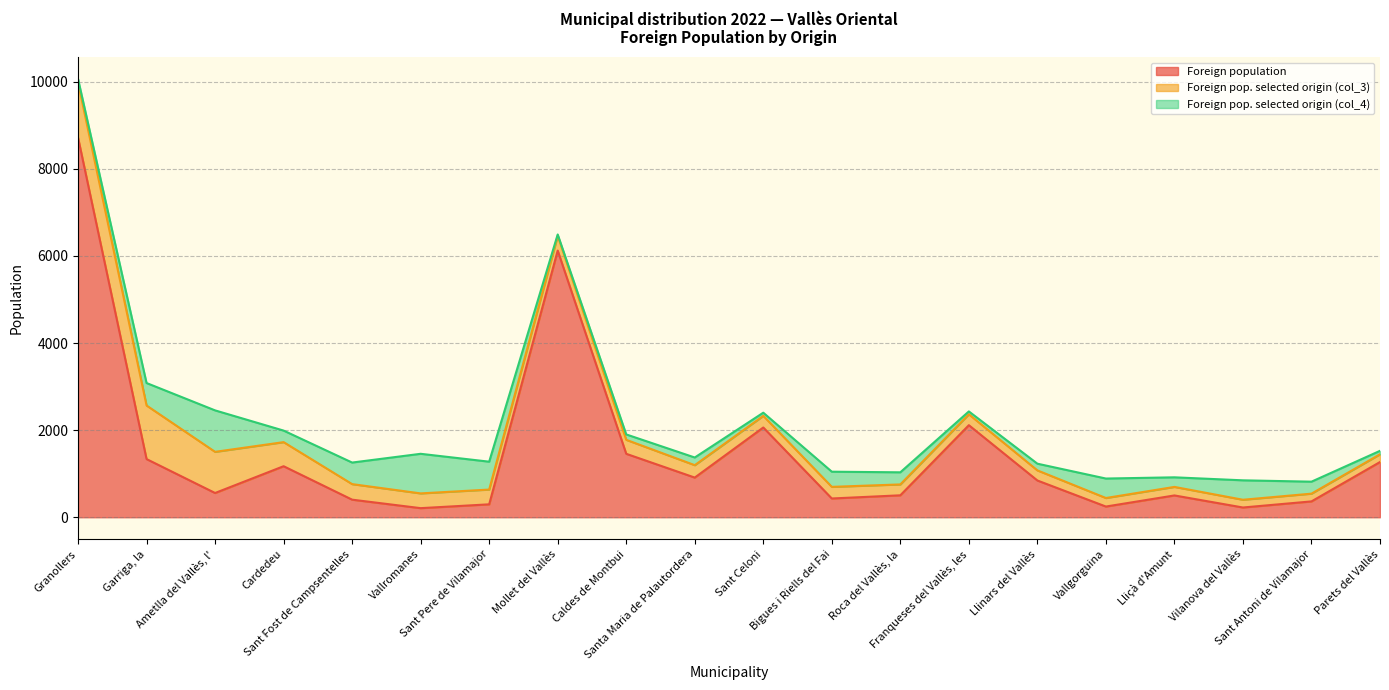

In Foreign pop. selected origin (col_4), how many points are higher than both neighbors (excluding endpoints)?

6